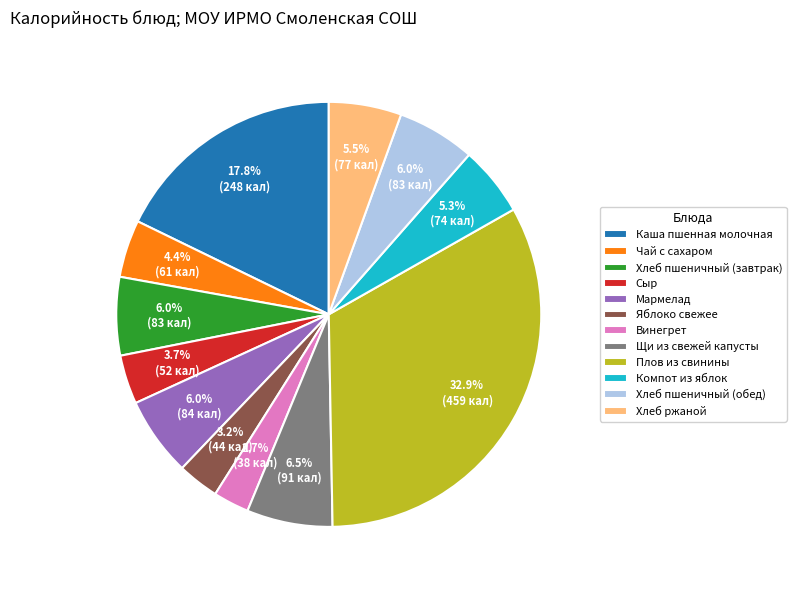

What portion of the pie excludes Плов из свинины?

67.1%